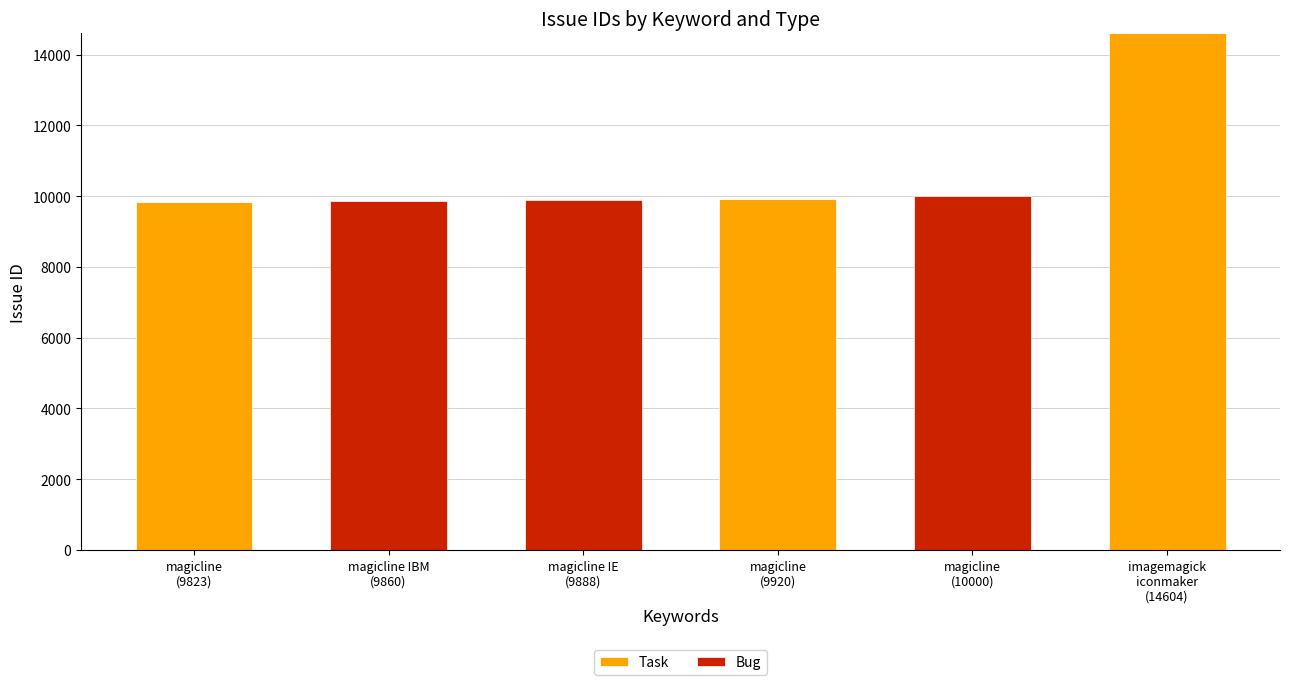

At which category is the sum across all series the highest?

imagemagick
iconmaker
(14604)